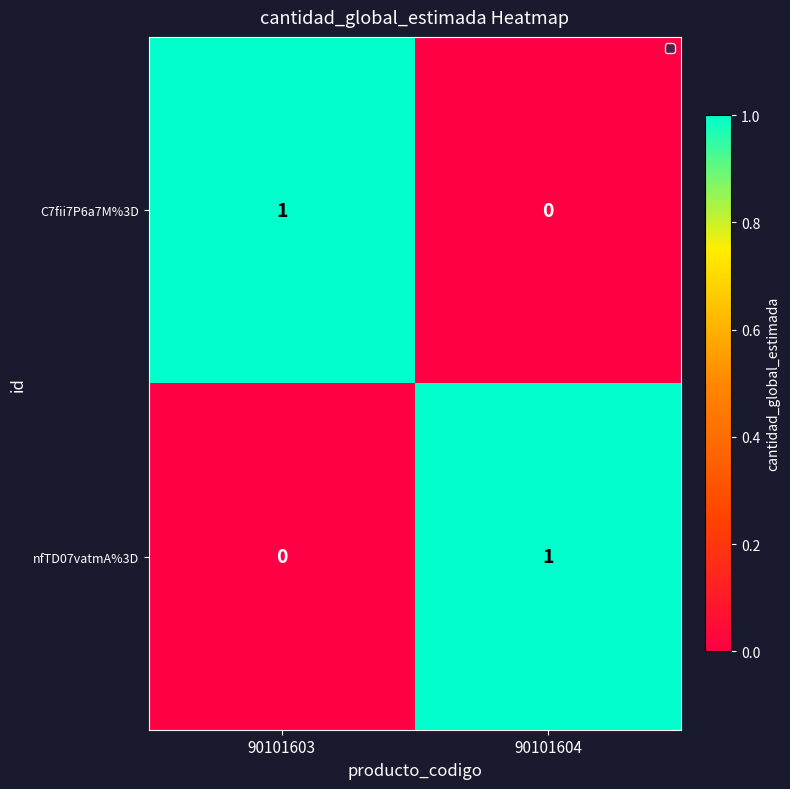

What is the total value across all series at 90101604?

1